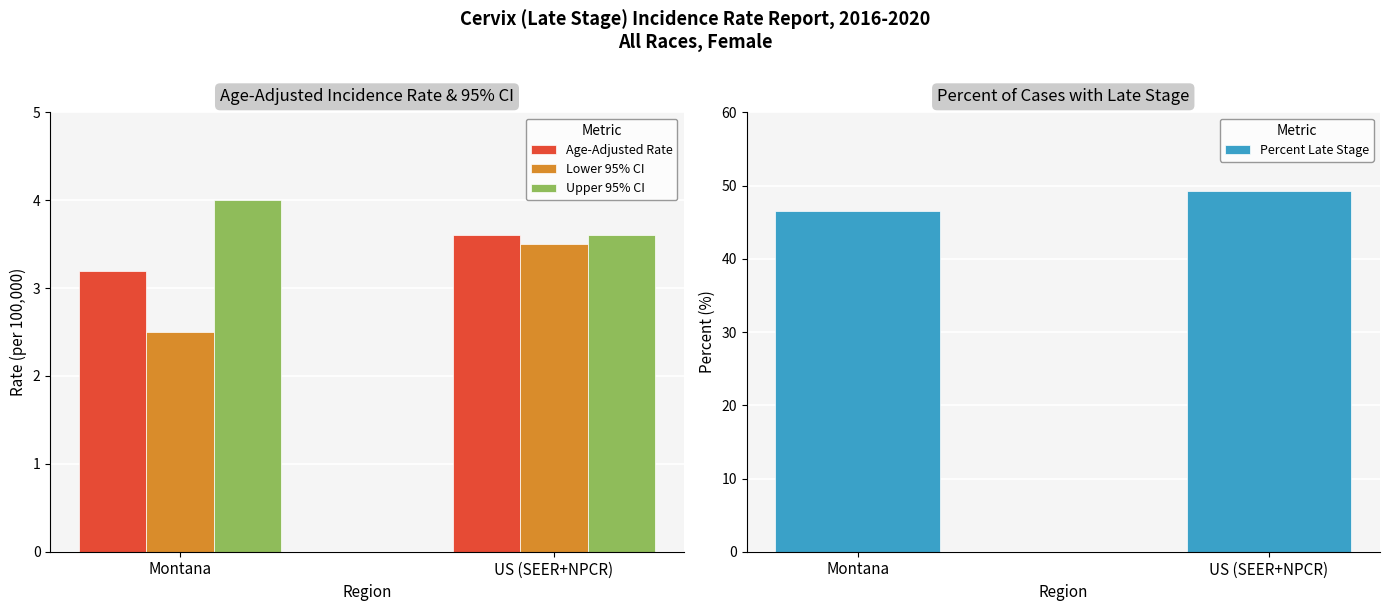

Are the bars grouped side by side (vs. stacked)?

Yes